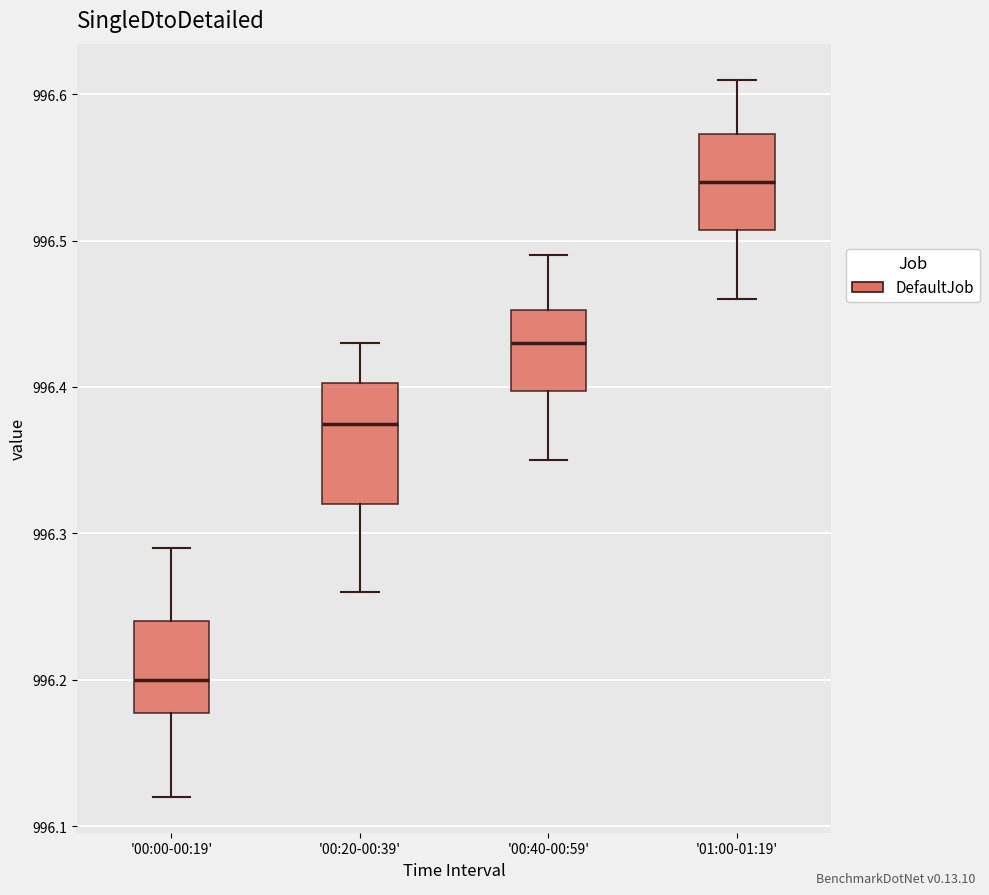

Which box is the tallest, from its lower edge to its upper edge?

'00:20-00:39'